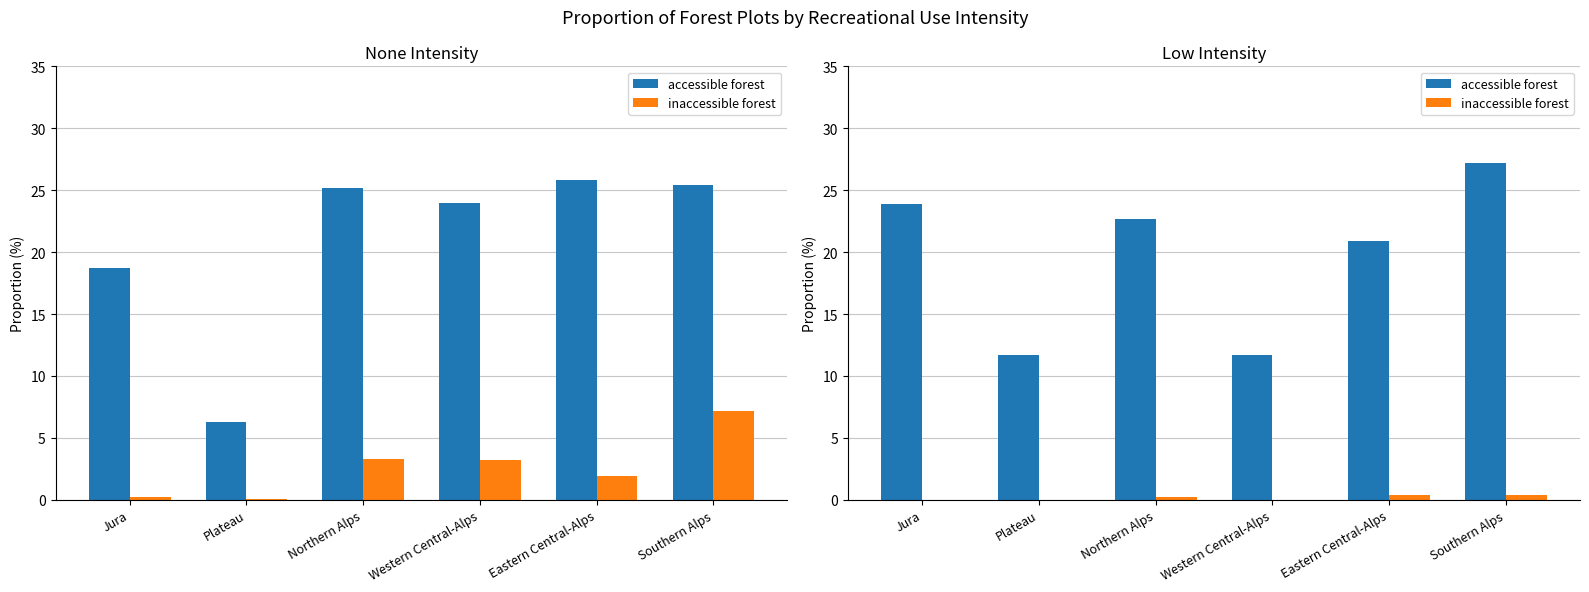

What is the difference between the maximum and minimum values in the accessible forest series?

15.5